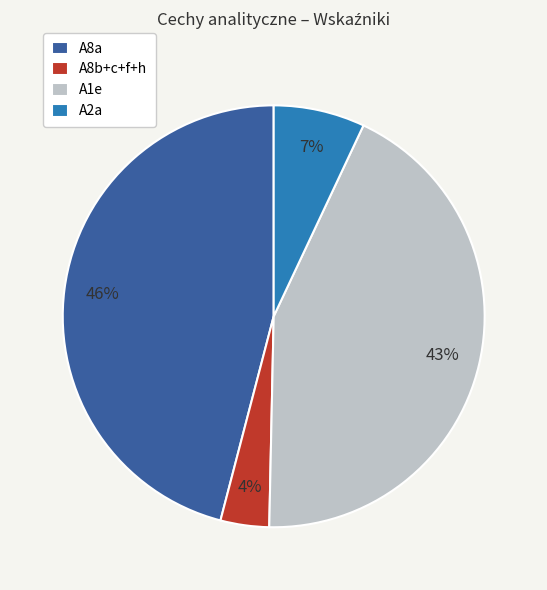

Does any single category account for the majority?

No